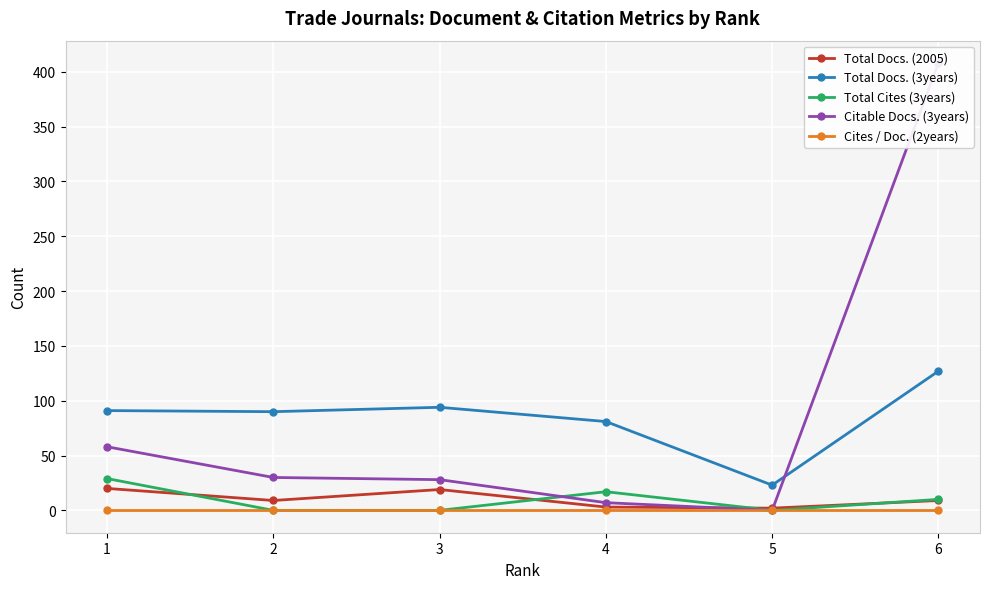

What is the spread (max minus min) of values at 3?

94